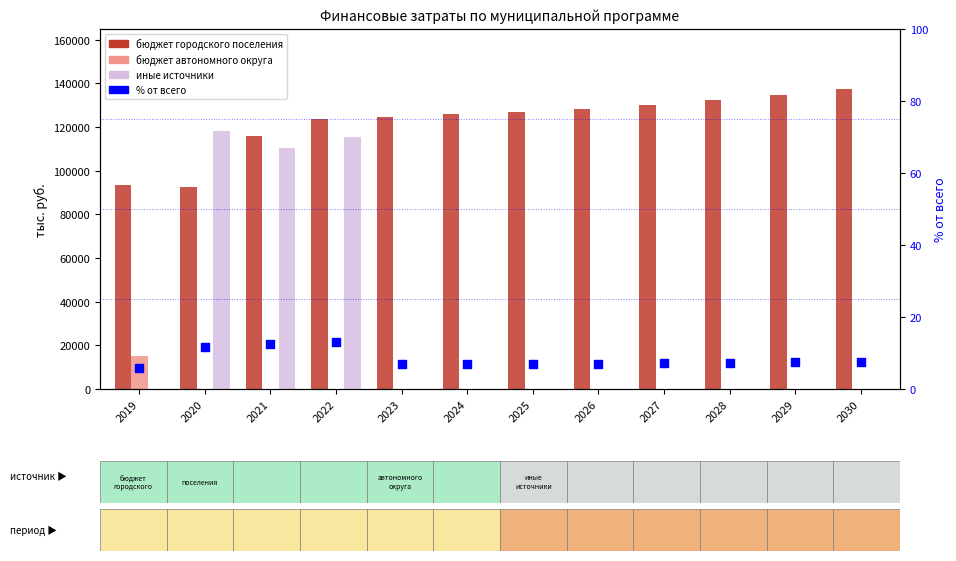

Which series has the largest Y range (max minus min)?

иные источники